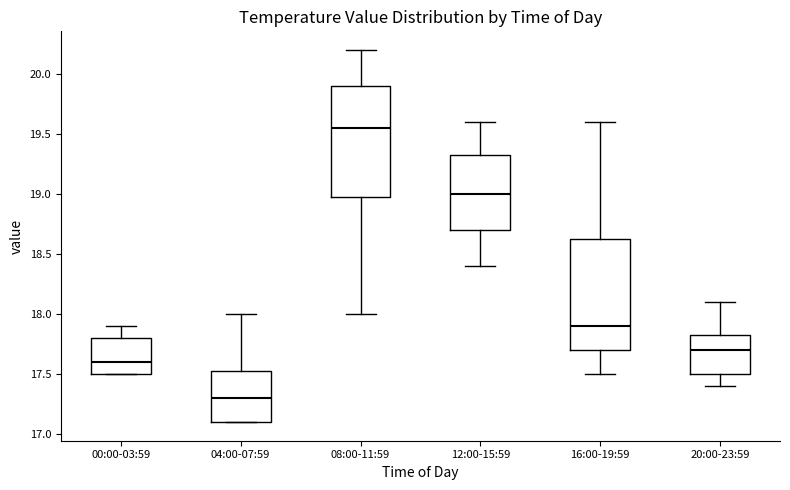

Where does the upper whisker of the box for 12:00-15:59 end on the y-axis? The values are not printed on the chart, so give them approximately, as read against the axis.

19.60